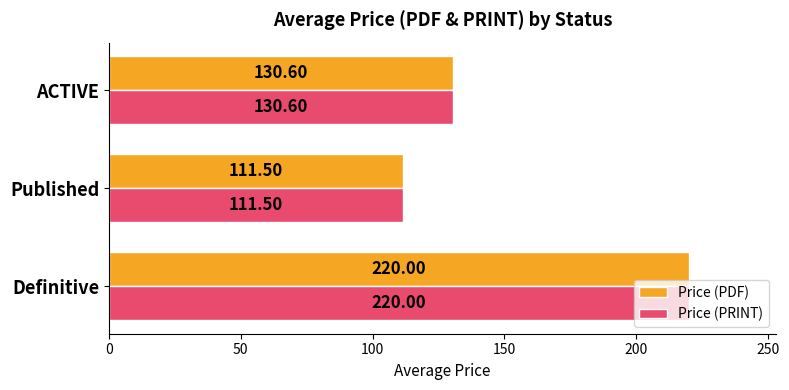

List the labels in order of Price (PRINT) value, smallest first.

Published, ACTIVE, Definitive